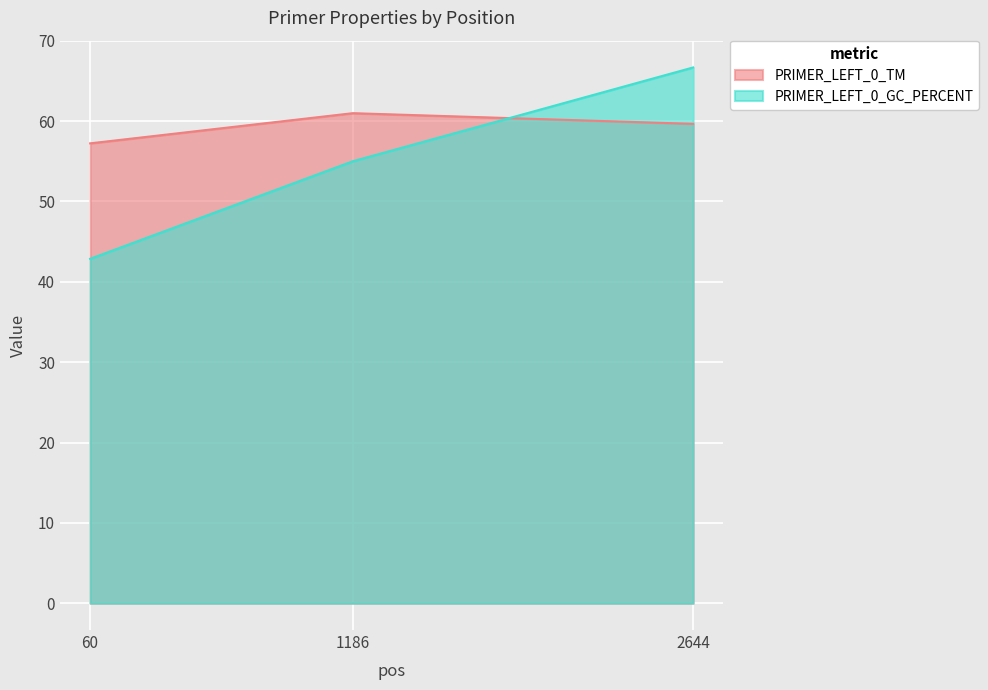

Is it true that PRIMER_LEFT_0_TM equals 57.2 at 60?

True